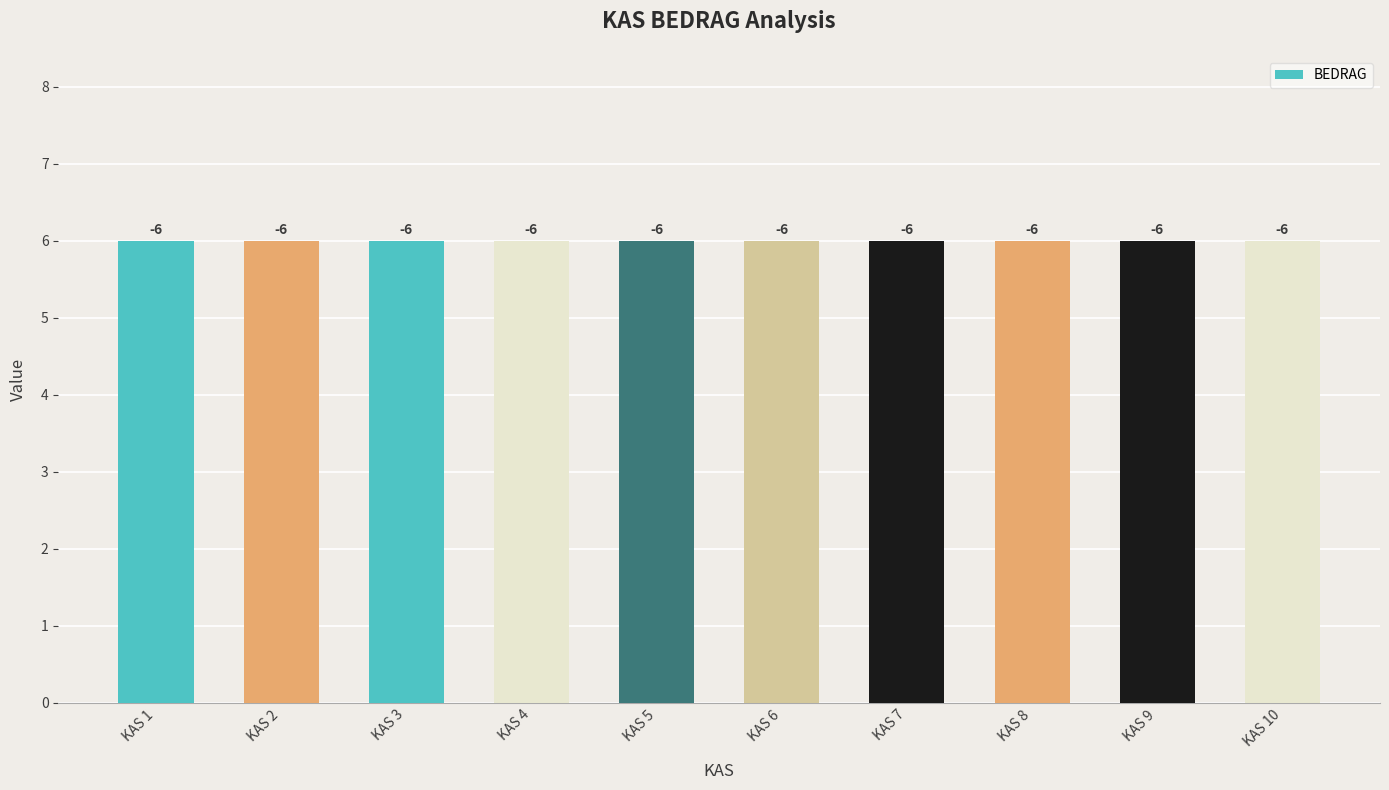

What is the total value across all series at KAS 2?

-6